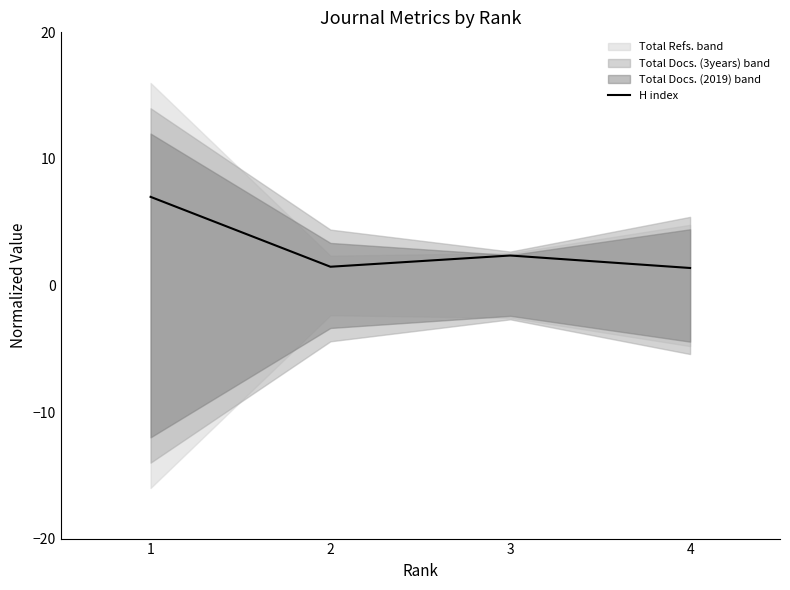

What is the difference between the maximum and minimum values?

5.6